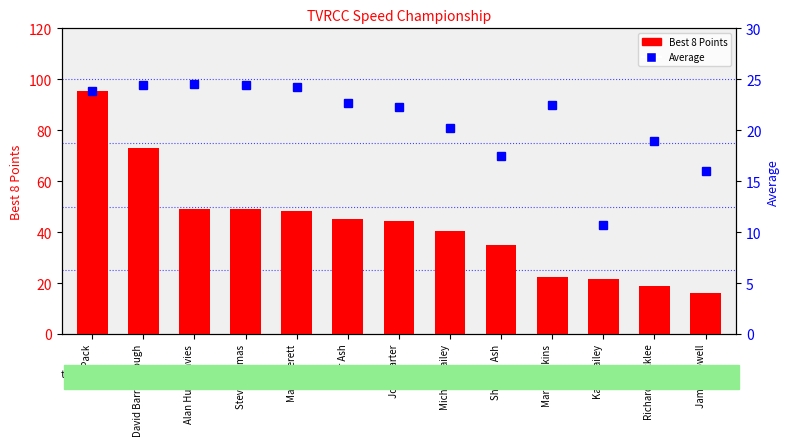

What is the minimum value for Best 8 Points?

16.0